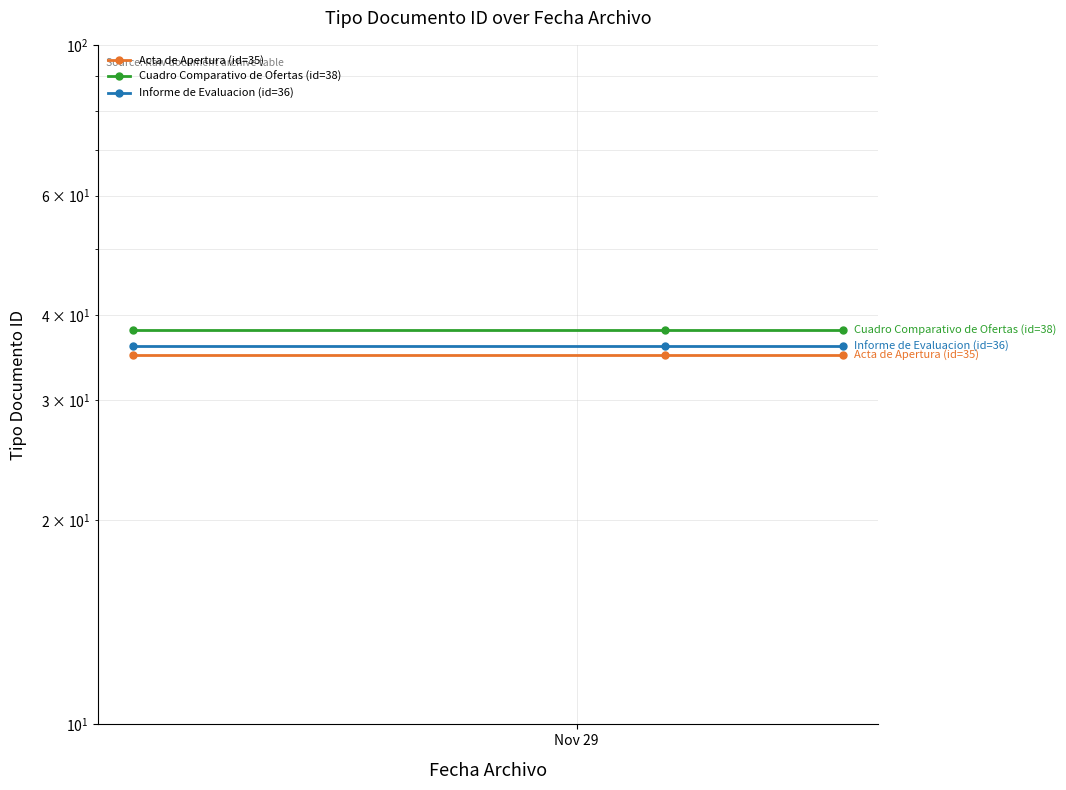

Does the chart have visible grid lines?

Yes